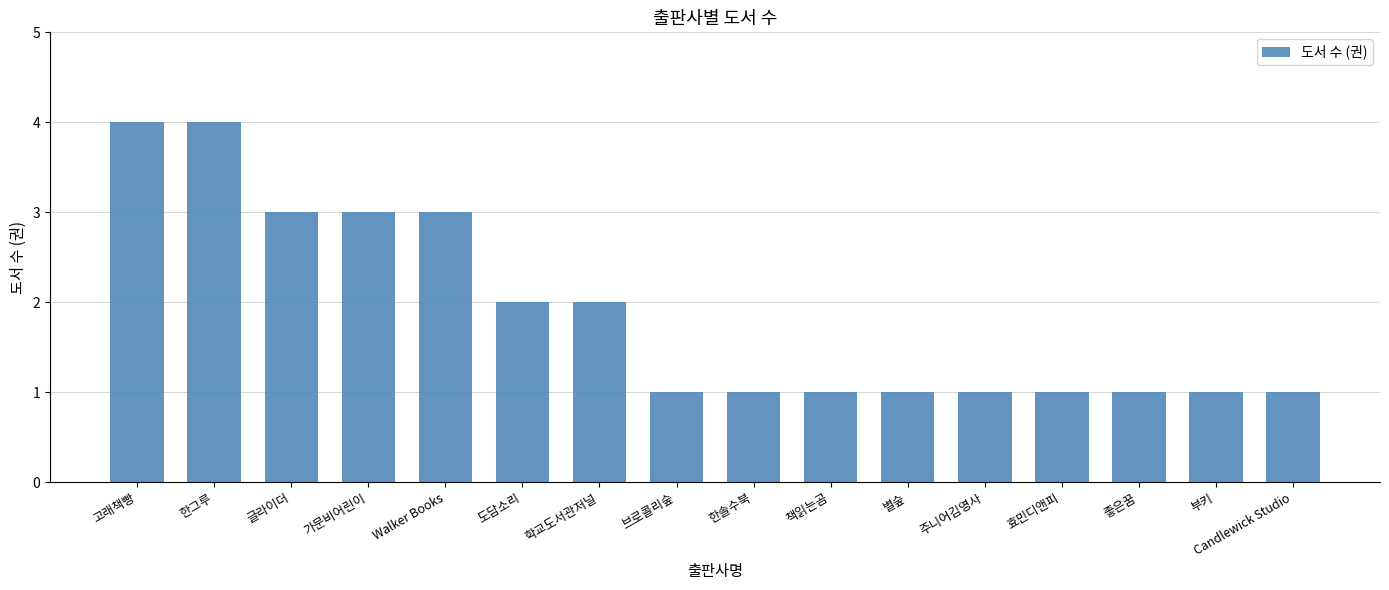

What is the smallest value displayed?

1